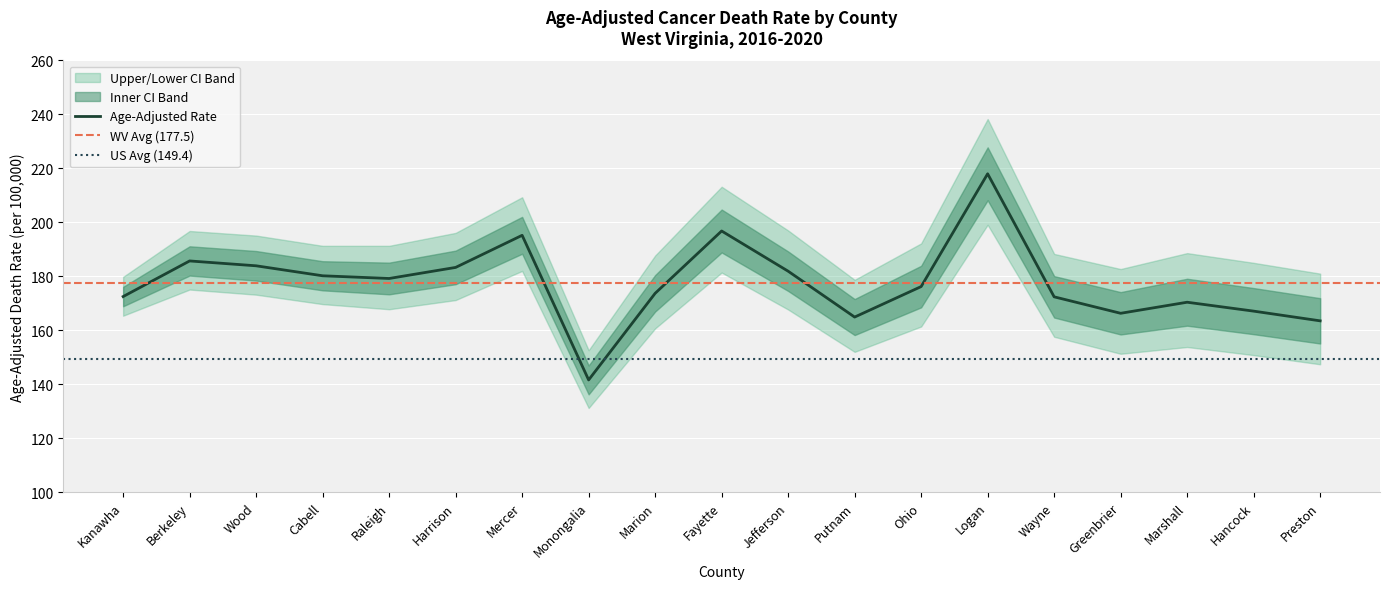

What is the value of the Age-Adjusted Rate point at the 3rd from the left?

183.9